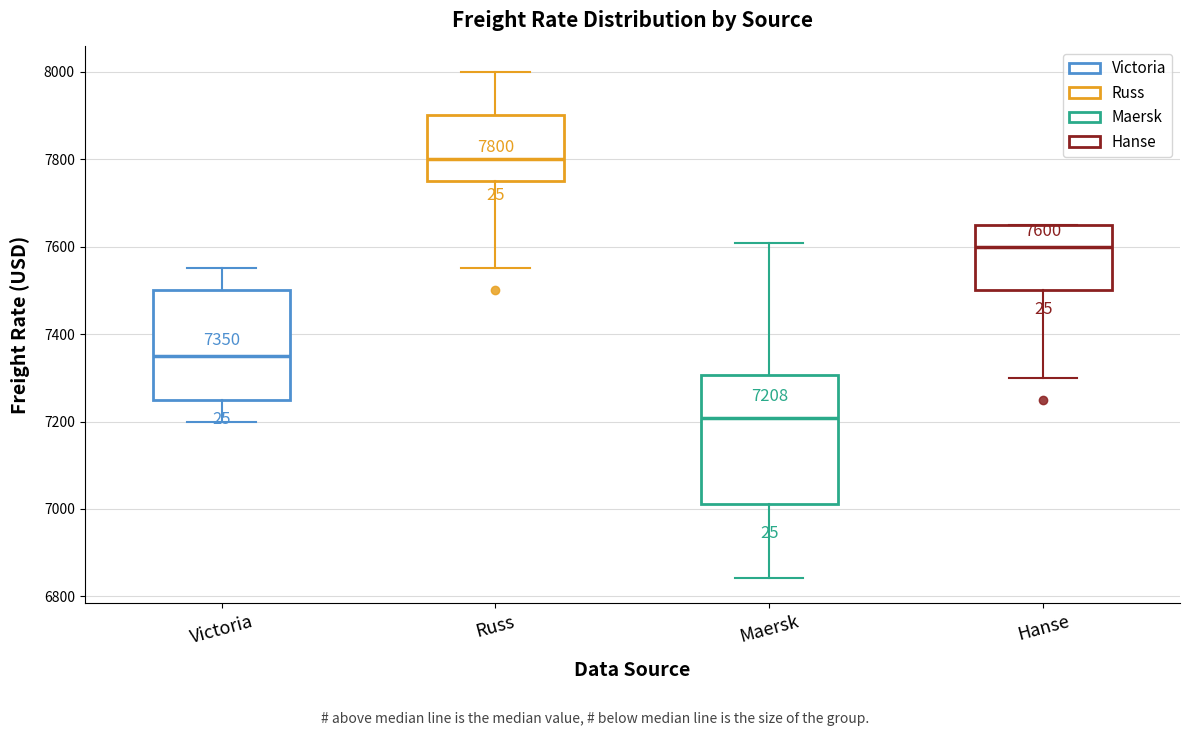

Which box's median line is the highest?

Russ